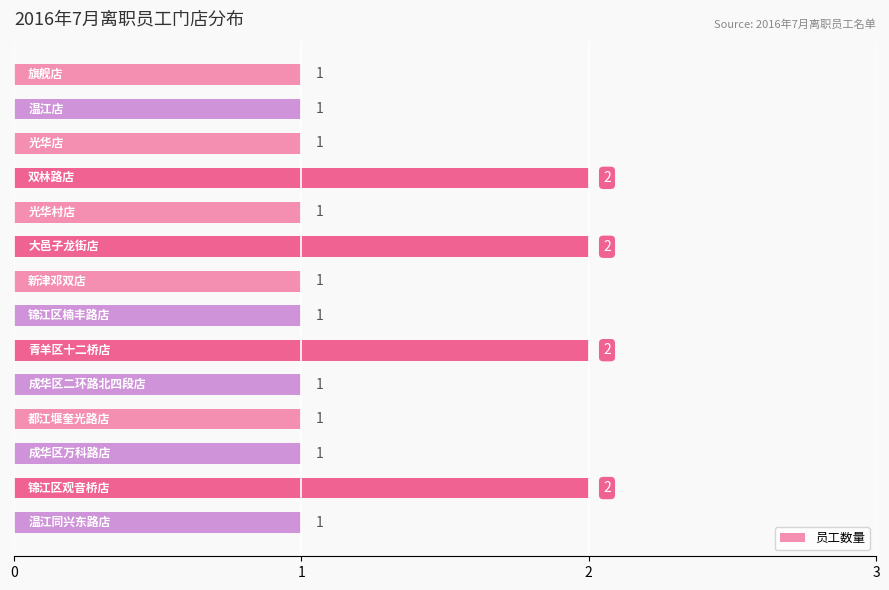

What is the value of the 3rd bar from the top?

1